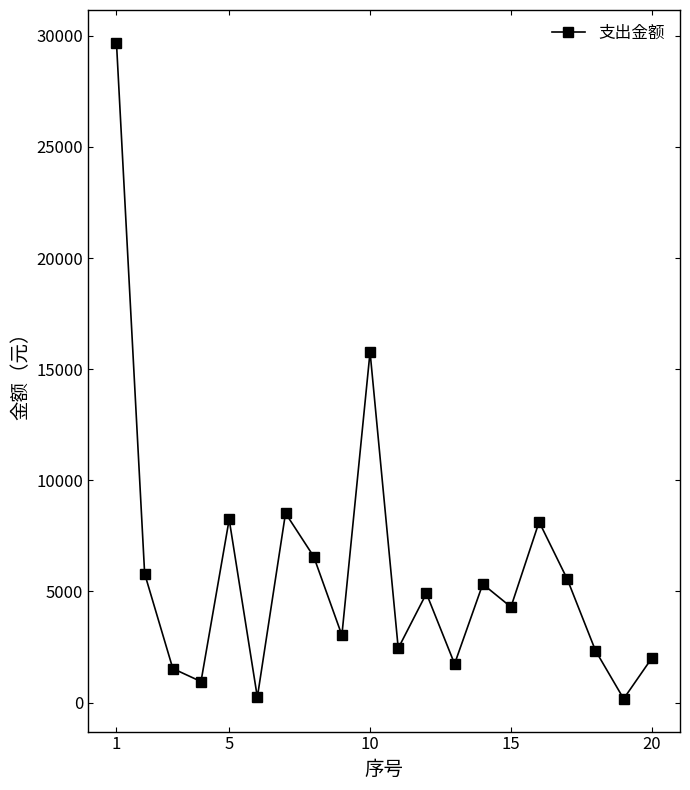

What is the maximum value shown in the chart?

29685